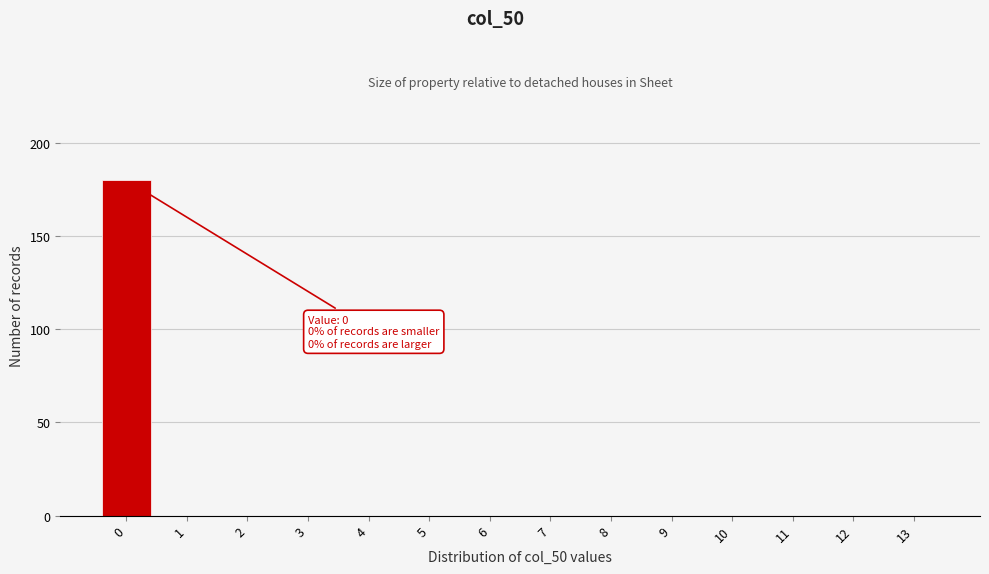

Reading left to right, what are all the values shown in this chart?

0=180	1=0	2=0	3=0	4=0	5=0	6=0	7=0	8=0	9=0	10=0	11=0	12=0	13=0